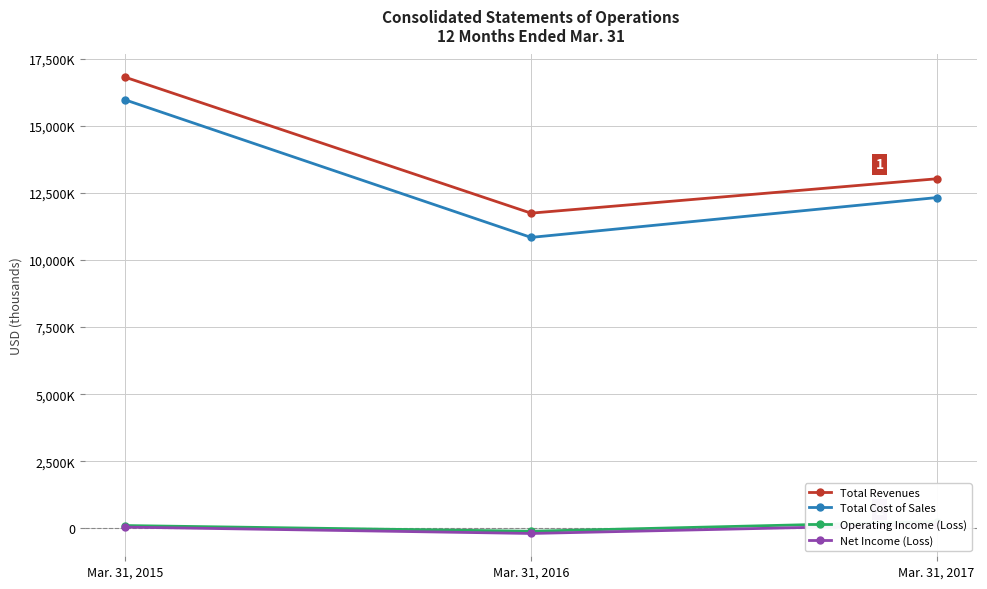

Reading left to right, extract all data points from this chart.

Total Revenues: 16802057	11742110	13022228
Total Cost of Sales: 15958207	10839037	12321909
Operating Income (Loss): 107420	-104603	255083
Net Income (Loss): 50193	-187097	143874